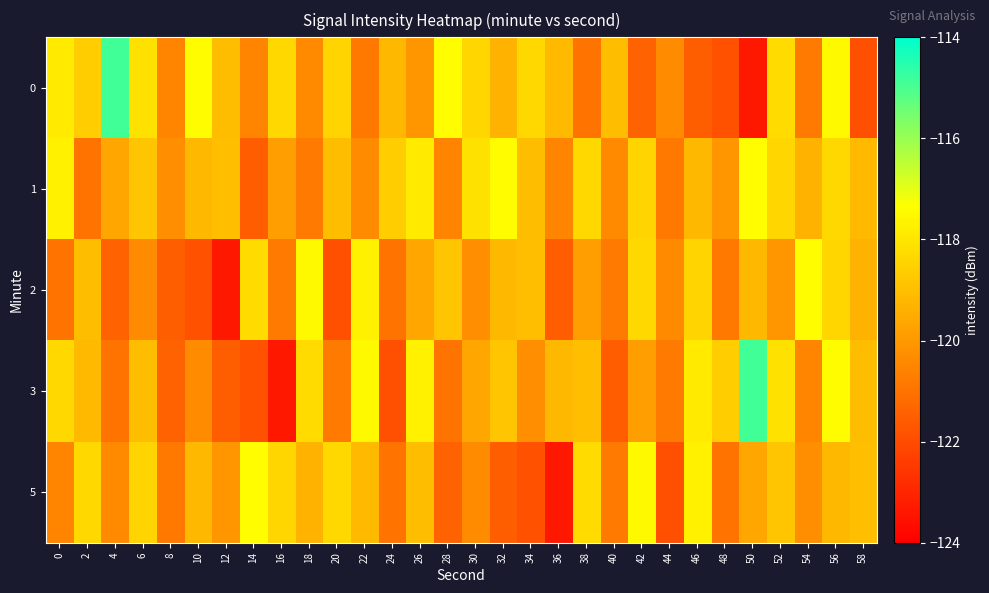

Reading left to right, transcribe all the data shown in this chart.

0: 0=-117.9	2=-118.6	4=-114.9	6=-118.1	8=-120.5	10=-117.4	12=-119.1	14=-120.5	16=-118.4	18=-120.4	20=-118.4	22=-120.8	24=-119.2	26=-120.1	28=-117.4	30=-118.4	32=-119.3	34=-118.4	36=-119.1	38=-121.0	40=-119.1	42=-121.4	44=-120.3	46=-121.5	48=-121.9	50=-123.3	52=-118.3	54=-120.8	56=-117.5	58=-121.9
1: 0=-117.7	2=-121.0	4=-119.6	6=-118.8	8=-120.3	10=-119.2	12=-119.0	14=-121.6	16=-119.8	18=-120.8	20=-119.1	22=-120.3	24=-118.6	26=-117.9	28=-120.5	30=-118.1	32=-117.4	34=-119.1	36=-120.5	38=-118.4	40=-120.4	42=-118.4	44=-120.8	46=-119.2	48=-120.1	50=-117.4	52=-118.4	54=-119.3	56=-118.4	58=-119.1
2: 0=-121.0	2=-119.1	4=-121.4	6=-120.3	8=-121.5	10=-121.9	12=-123.3	14=-118.3	16=-120.8	18=-117.5	20=-121.9	22=-117.7	24=-121.0	26=-119.6	28=-118.8	30=-120.3	32=-119.2	34=-119.0	36=-121.6	38=-119.8	40=-120.8	42=-118.4	44=-120.4	46=-118.4	48=-120.8	50=-119.2	52=-120.1	54=-117.4	56=-118.4	58=-119.3
3: 0=-118.4	2=-119.1	4=-121.0	6=-119.1	8=-121.4	10=-120.3	12=-121.5	14=-121.9	16=-123.3	18=-118.3	20=-120.8	22=-117.5	24=-121.9	26=-117.7	28=-121.0	30=-119.6	32=-118.8	34=-120.3	36=-119.2	38=-119.0	40=-121.6	42=-119.8	44=-120.8	46=-117.9	48=-118.6	50=-114.9	52=-118.1	54=-120.5	56=-117.4	58=-119.1
5: 0=-120.5	2=-118.4	4=-120.4	6=-118.4	8=-120.8	10=-119.2	12=-120.1	14=-117.4	16=-118.4	18=-119.3	20=-118.4	22=-119.1	24=-121.0	26=-119.1	28=-121.4	30=-120.3	32=-121.5	34=-121.9	36=-123.3	38=-118.3	40=-120.8	42=-117.5	44=-121.9	46=-117.7	48=-121.0	50=-119.6	52=-118.8	54=-120.3	56=-119.2	58=-119.0